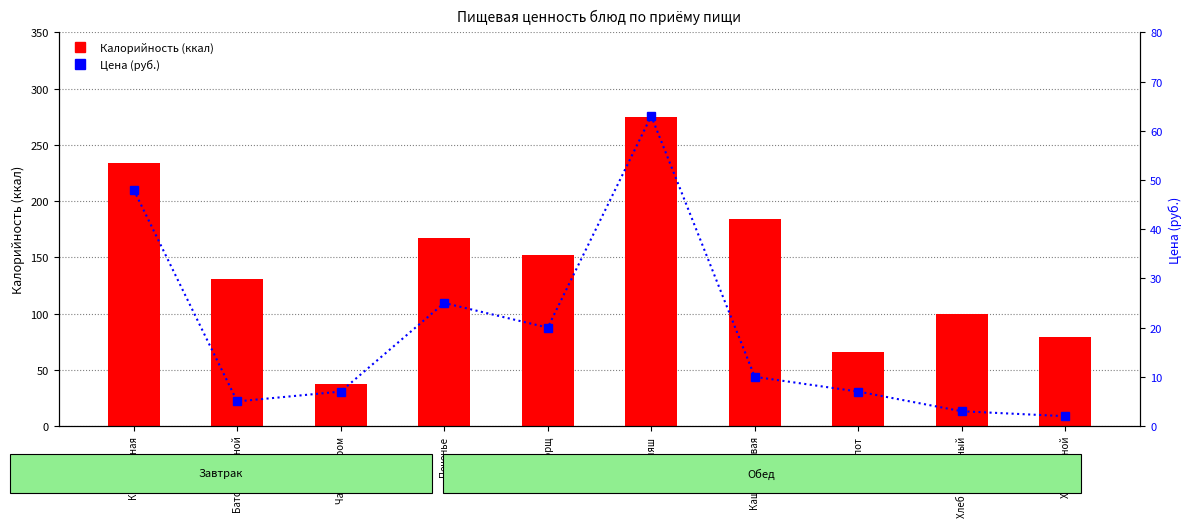

How many values in the Цена (руб.) series are below 10?

5